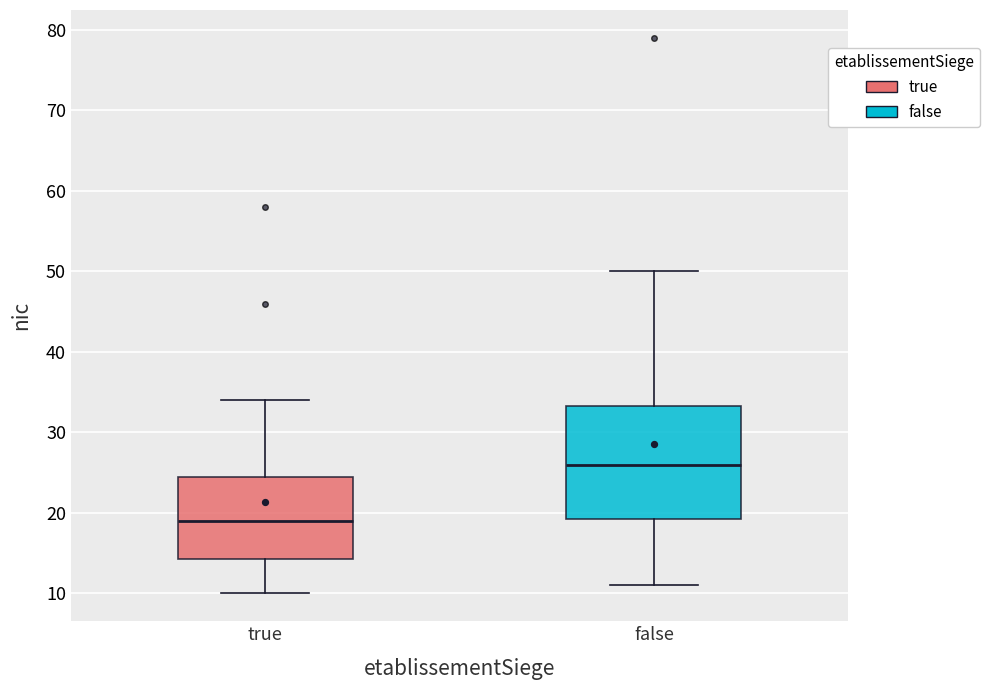

Where does the upper whisker of the box for true end on the y-axis? The values are not printed on the chart, so give them approximately, as read against the axis.

34